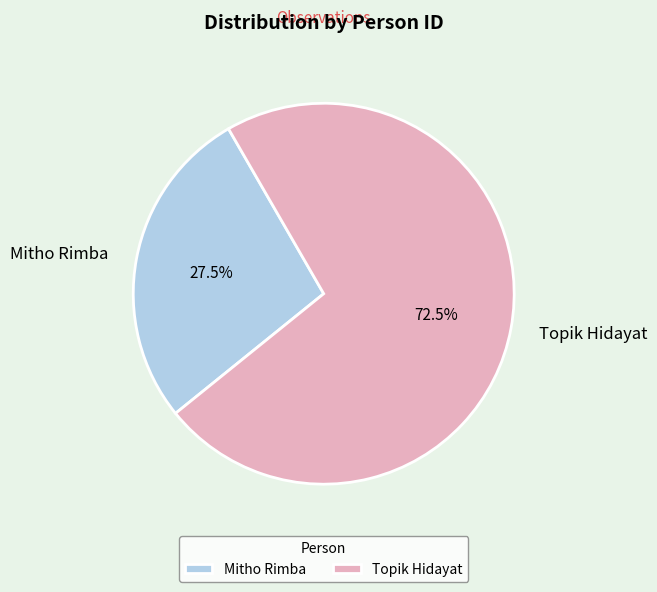

Which slice represents more than half of the pie?

Topik Hidayat